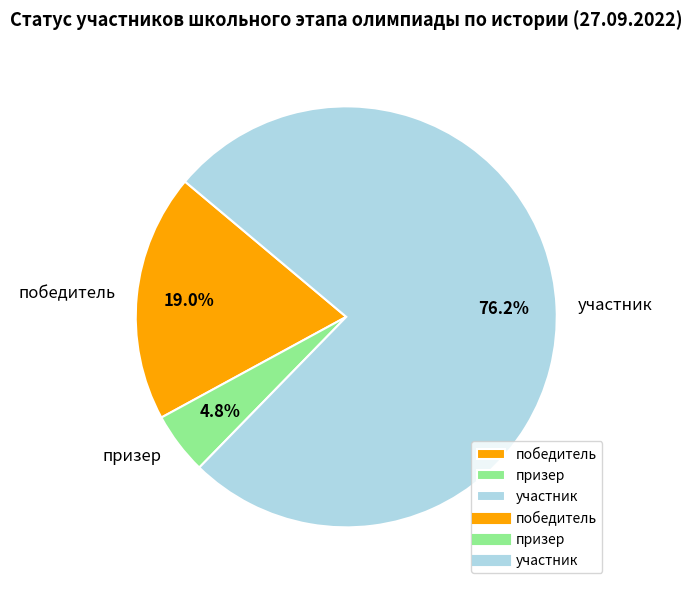

To the nearest percent, what portion does победитель represent?

19%